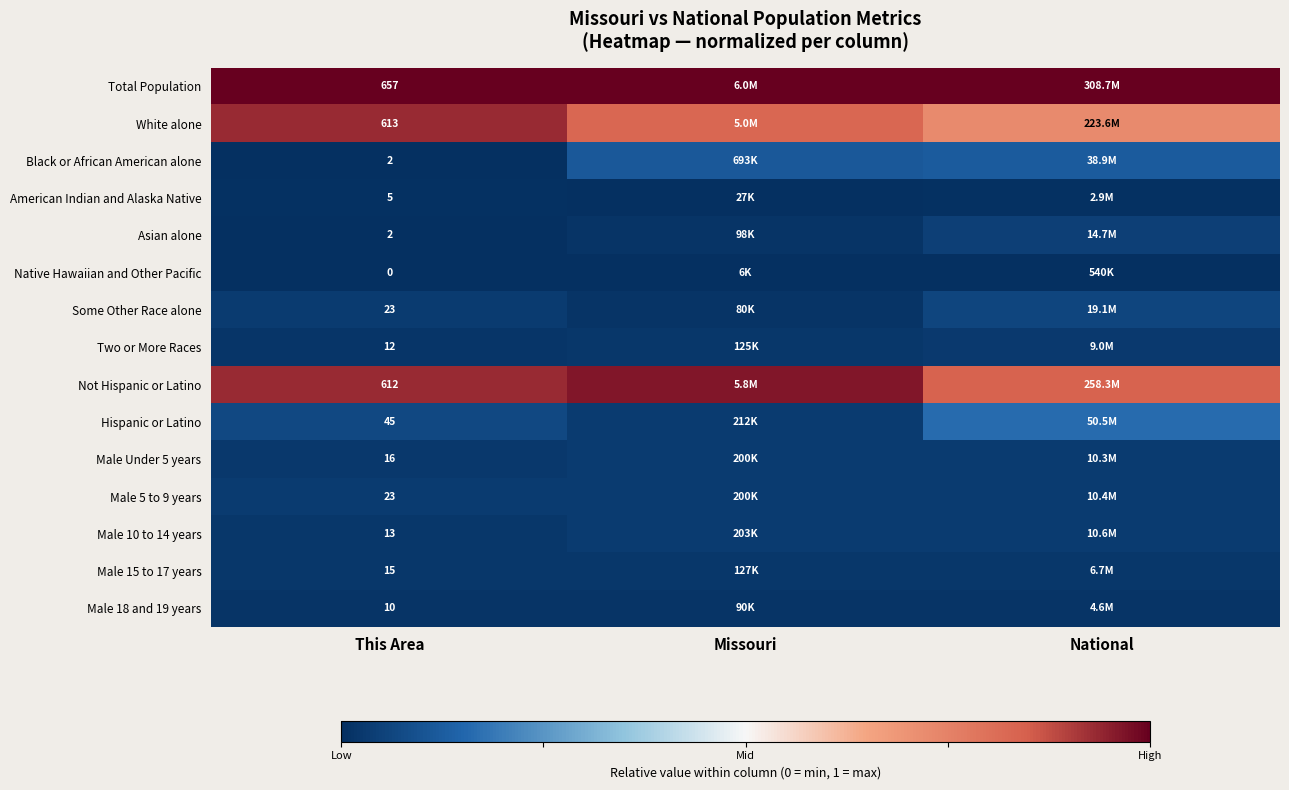

Is the value of American Indian and Alaska Native at This Area greater than the value of Hispanic or Latino at This Area?

No